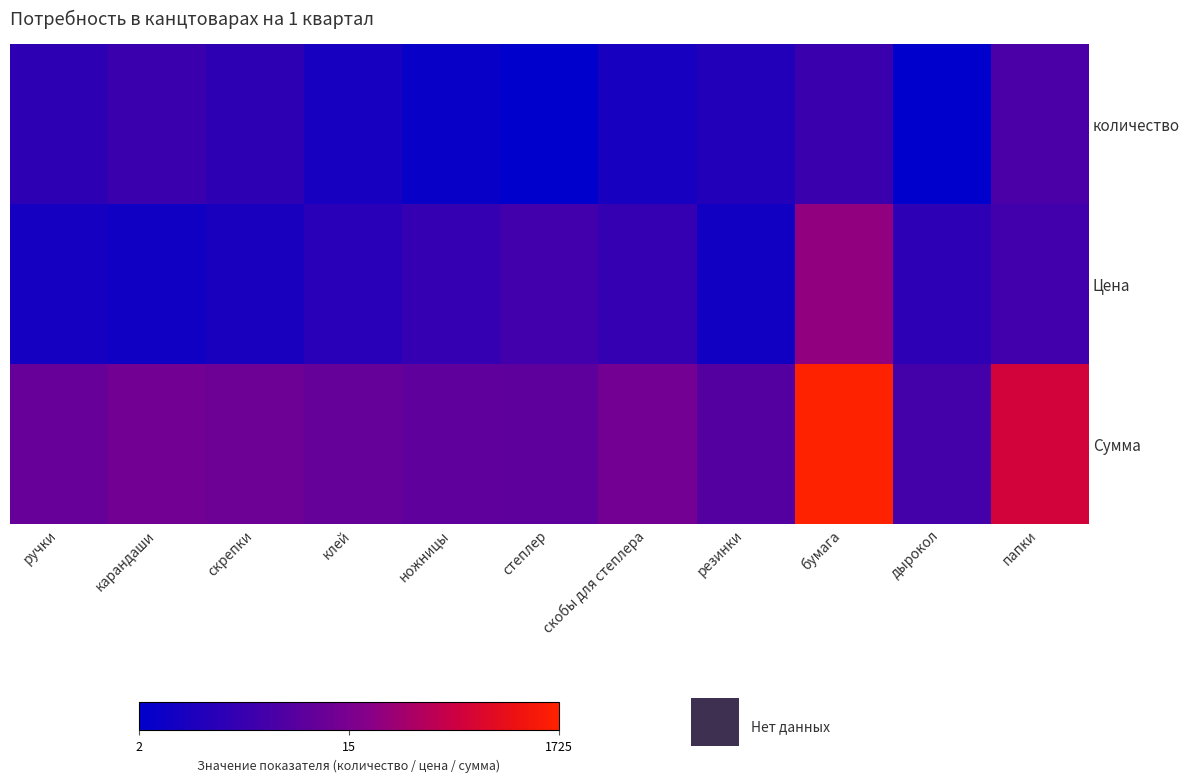

Reading left to right, list all the values displayed in this chart.

количество: ручки=2.4	карандаши=2.8	скрепки=2.4	клей=1.8	ножницы=1.4	степлер=1.1	скобы для степлера=1.8	резинки=2.1	бумага=2.8	дырокол=1.1	папки=3.2
Цена: ручки=1.7	карандаши=1.6	скрепки=1.8	клей=2.3	ножницы=2.6	степлер=2.9	скобы для степлера=2.6	резинки=1.6	бумага=4.8	дырокол=2.4	папки=2.9
Сумма: ручки=3.8	карандаши=4.1	скрепки=4.0	клей=3.8	ножницы=3.7	степлер=3.6	скобы для степлера=4.1	резинки=3.4	бумага=7.5	дырокол=3.0	папки=6.0